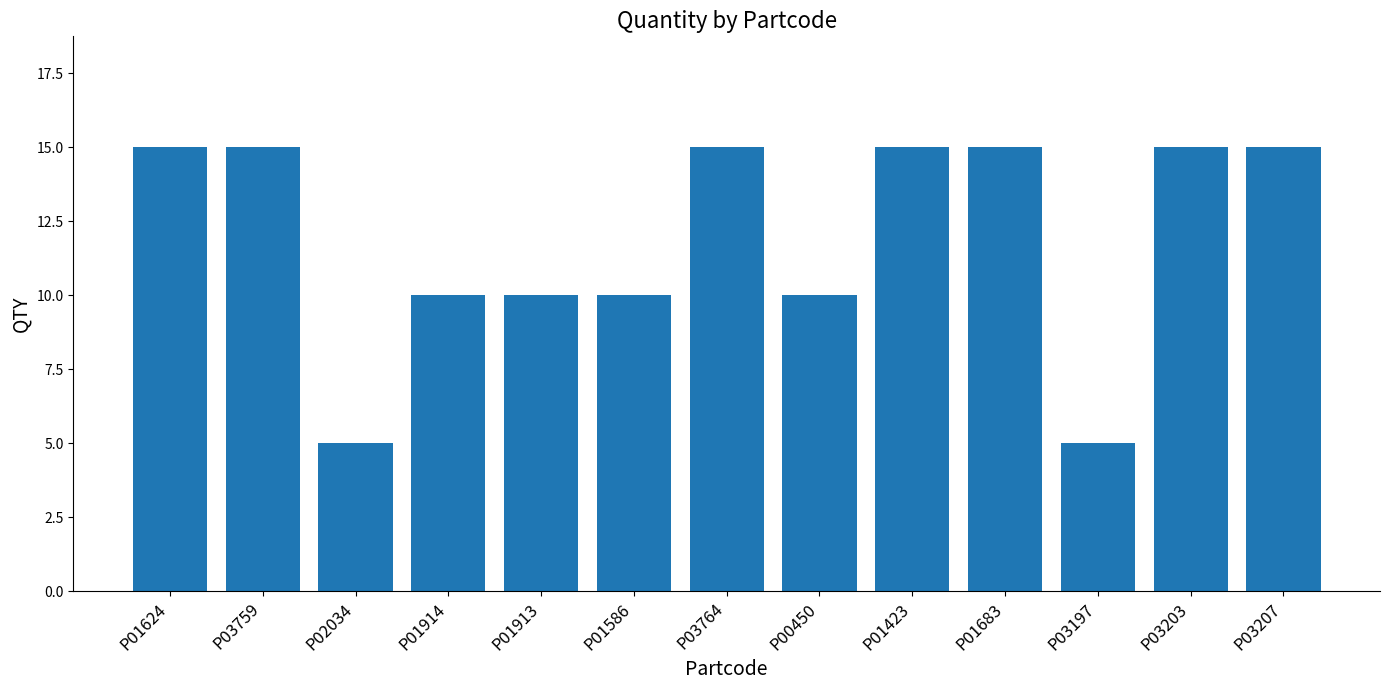

What is the change in value from P01586 to P03203?

+5